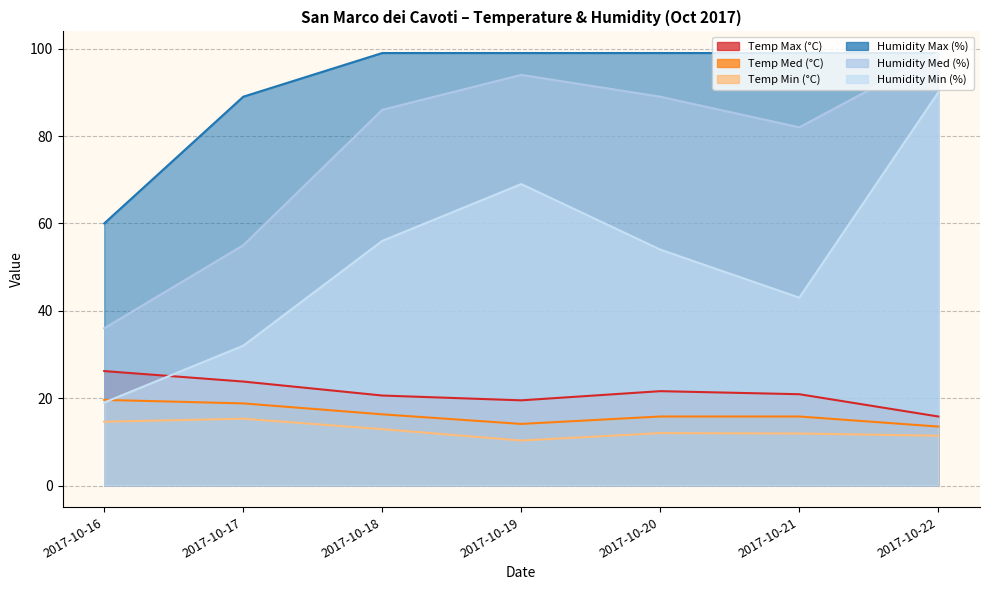

Rank the series by their maximum value, from lowest to highest.

Temp Min (°C), Temp Med (°C), Temp Max (°C), Humidity Min (%), Humidity Max (%), Humidity Med (%)